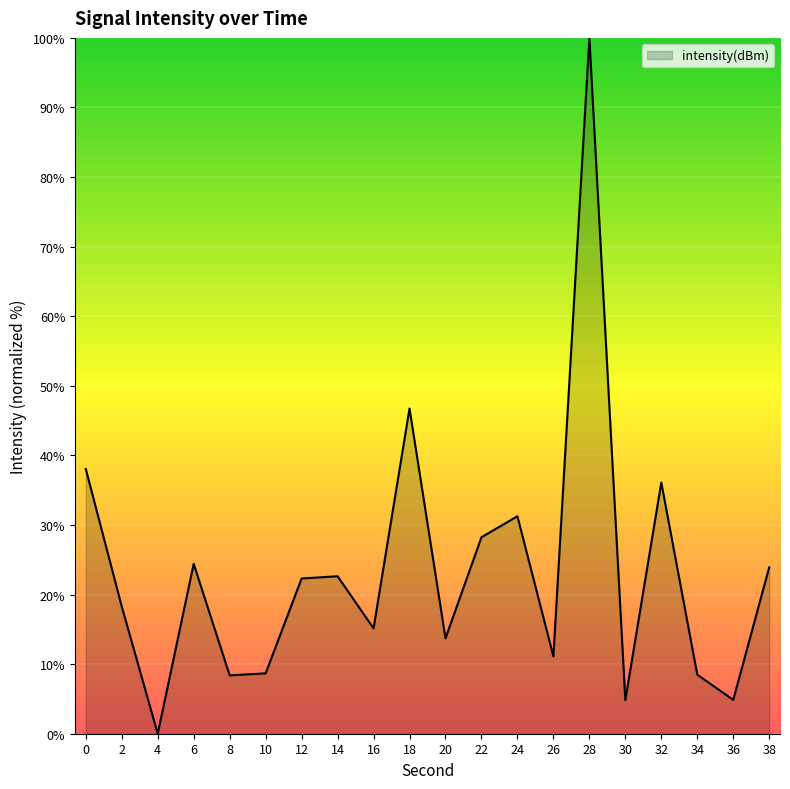

What is the difference between the second highest and minimum values?

46.7